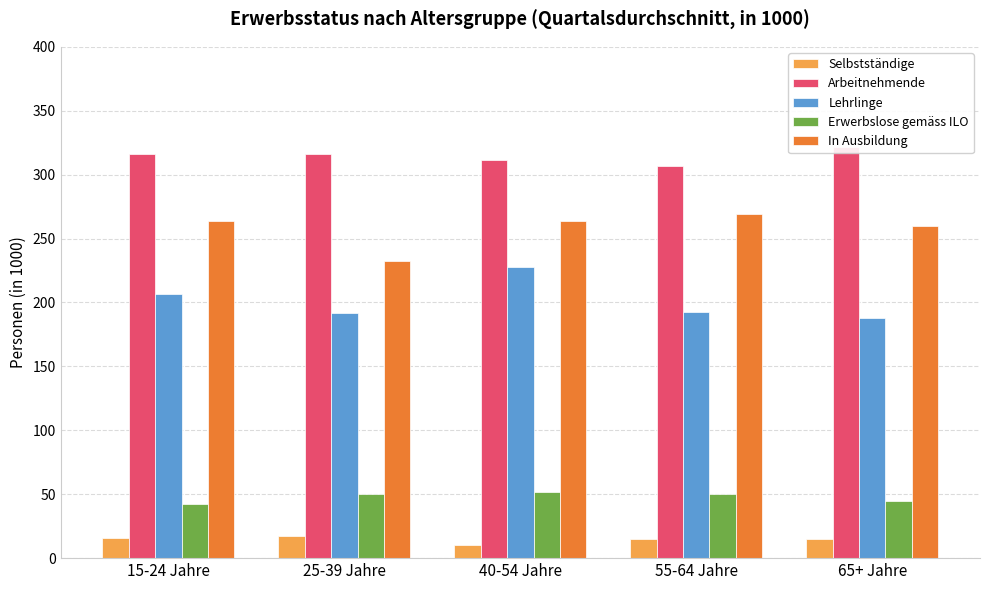

What are all the series names shown in the legend?

Selbstständige, Arbeitnehmende, Lehrlinge, Erwerbslose gemäss ILO, In Ausbildung